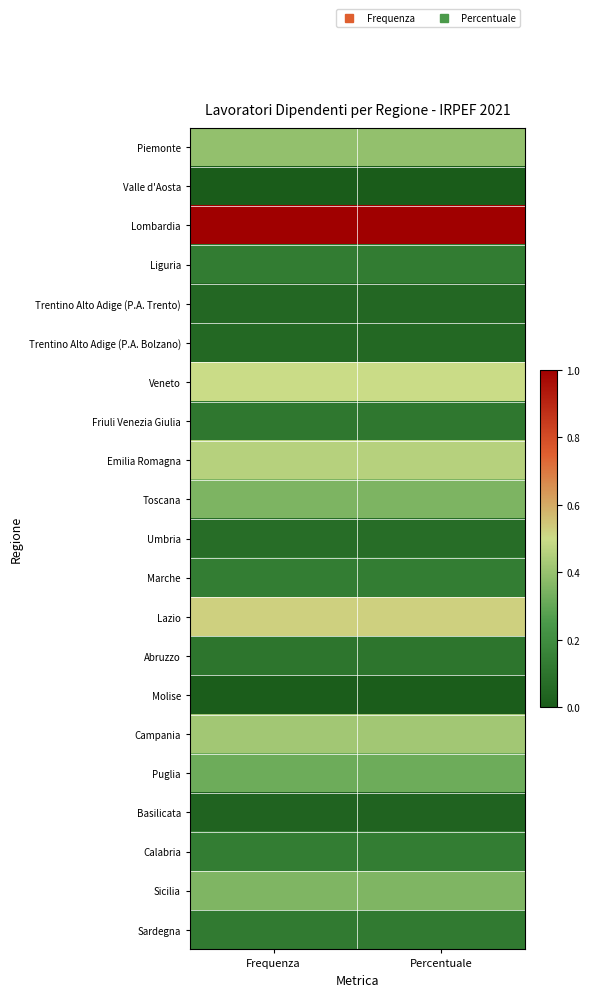

At Percentuale, list the series in order from smallest to largest.

Valle d'Aosta, Molise, Basilicata, Trentino Alto Adige (P.A. Trento), Trentino Alto Adige (P.A. Bolzano), Umbria, Abruzzo, Friuli Venezia Giulia, Sardegna, Liguria, Calabria, Marche, Puglia, Toscana, Sicilia, Piemonte, Campania, Emilia Romagna, Veneto, Lazio, Lombardia